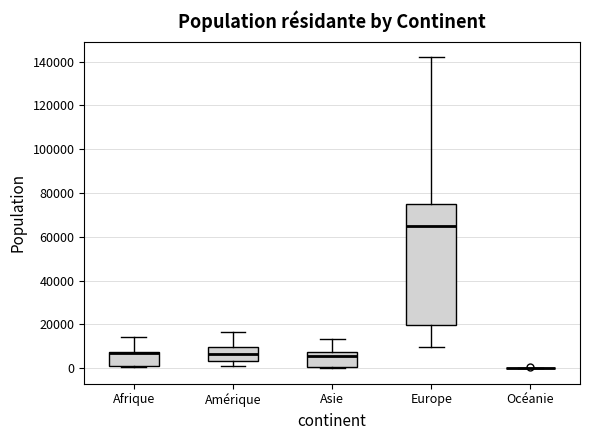

Reading left to right, transcribe this box plot: for each box, give where its median line is, the range the box spans, and where its two whiskers end, as read against the y-axis. The values are not printed on the chart, so give them approximately, as read against the axis.

Afrique: median 6000 (drawn on the box's upper edge), box 2000 to 8000, whiskers 0 to 14000
Amérique: median 6000, box 4000 to 10000, whiskers 2000 to 16000
Asie: median 6000, box 0 to 8000, whiskers 0 to 14000
Europe: median 64000, box 20000 to 76000, whiskers 10000 to 142000
Océanie: box collapsed to a line at 0, whiskers 0 to 0